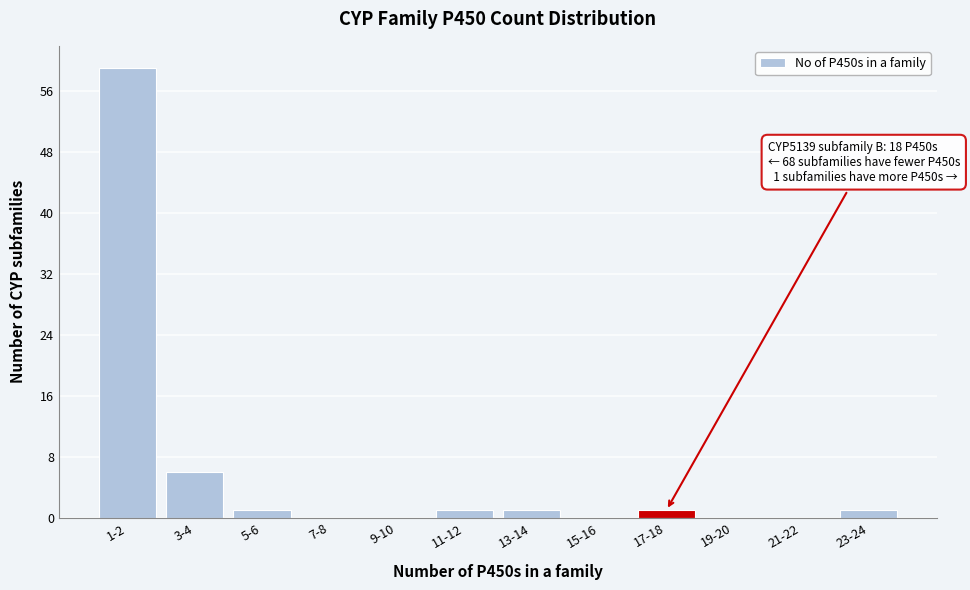

Reading left to right, transcribe all the data shown in this chart.

1-2=59	3-4=6	5-6=1	7-8=0	9-10=0	11-12=1	13-14=1	15-16=0	17-18=1	19-20=0	21-22=0	23-24=1